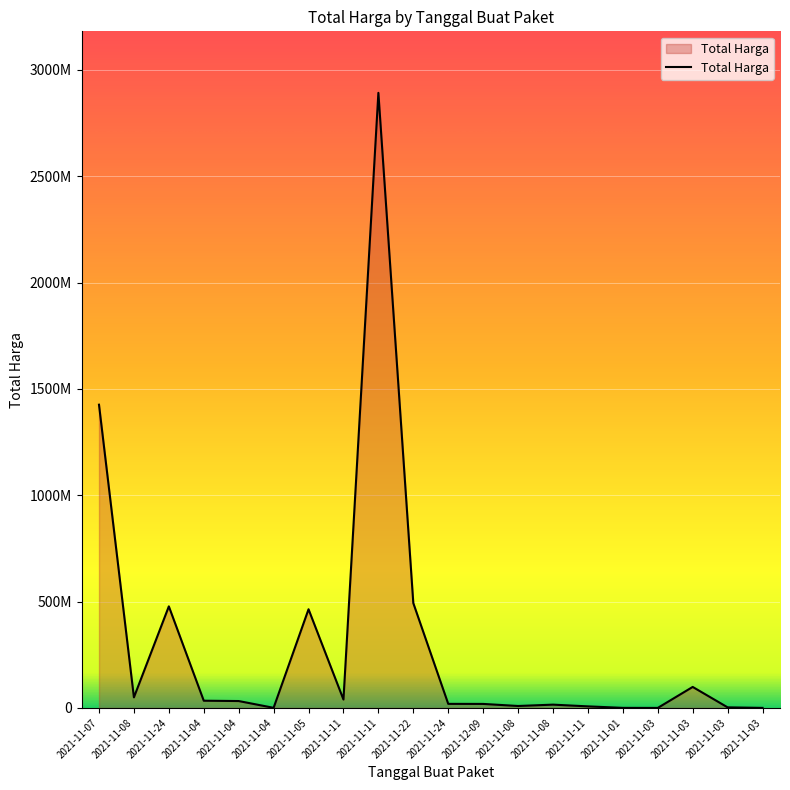

Between 2021-11-22 and 2021-11-04, which is larger?

2021-11-22